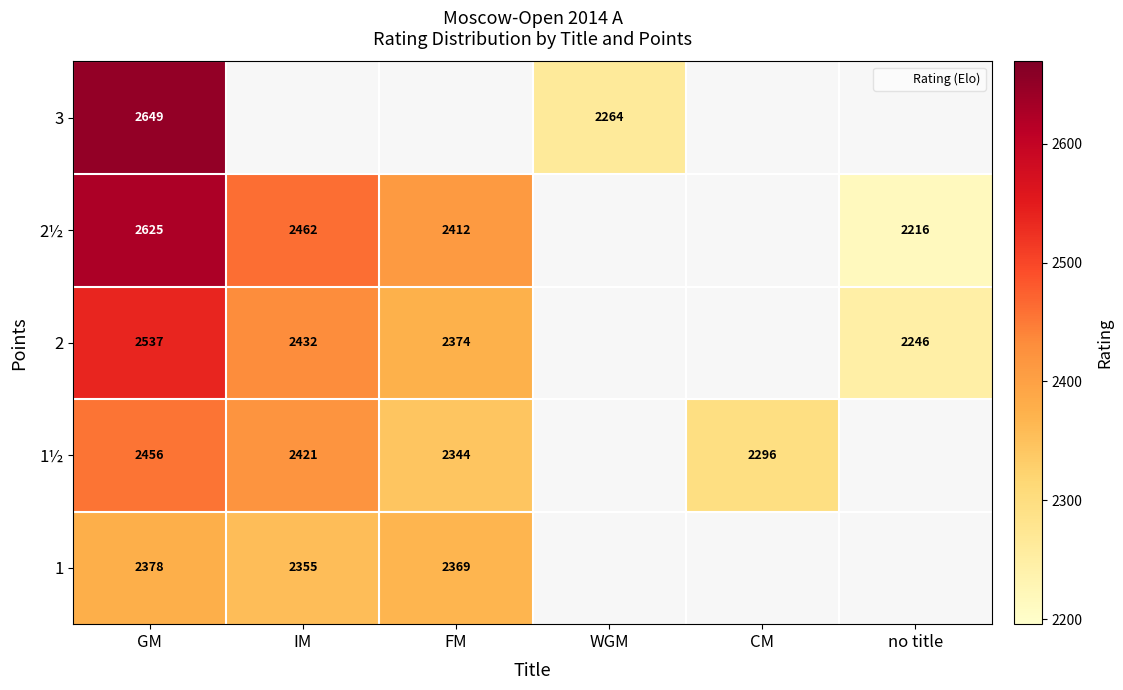

Read the 1½ value at GM.

2456.0